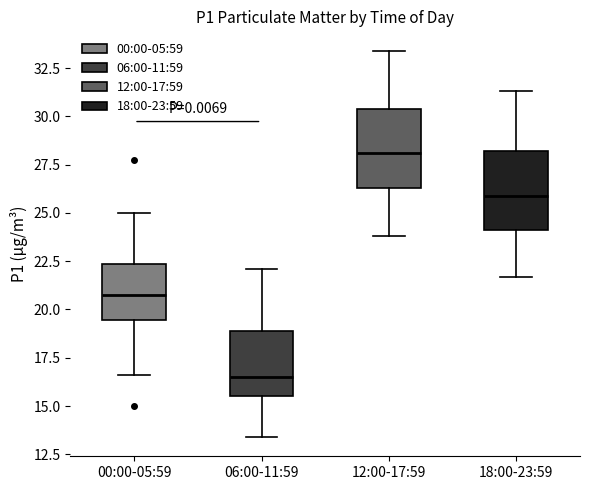

Where does the median line of the box for 18:00-23:59 sit on the y-axis? The values are not printed on the chart, so give them approximately, as read against the axis.

26.0